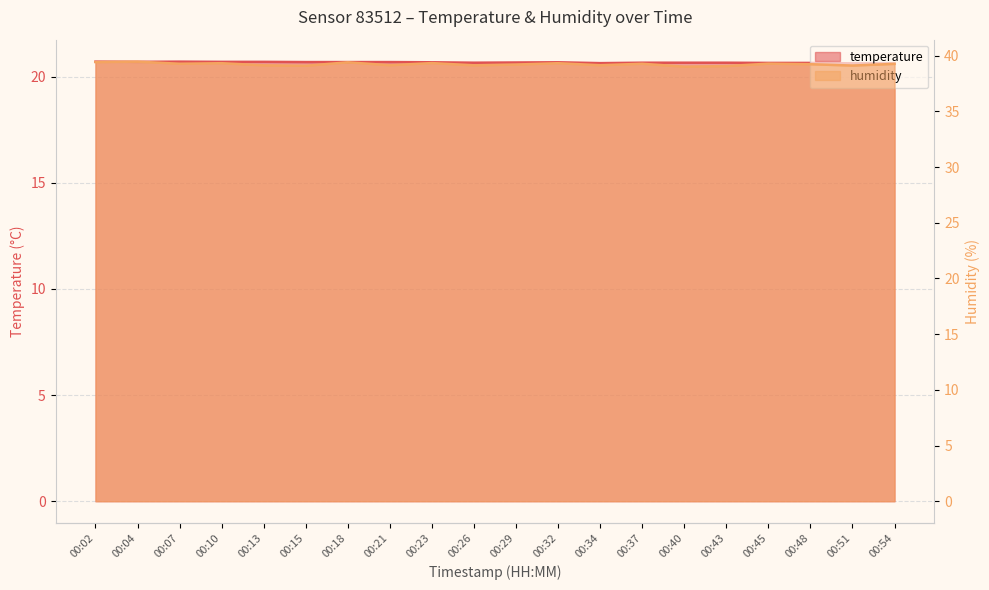

Count the number of categories in the chart.

20